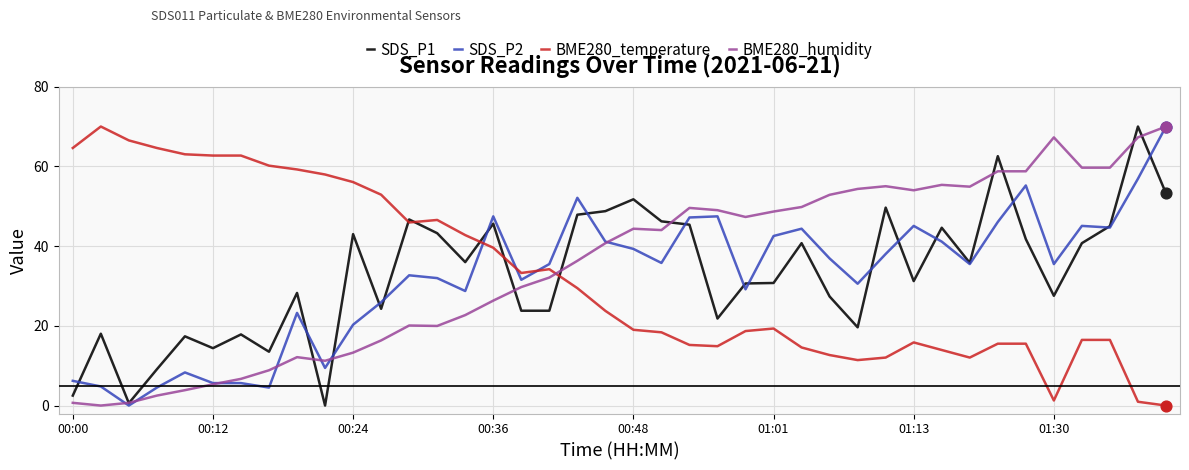

After their last crossing, which series has the higher values: BME280_temperature or SDS_P2?

SDS_P2